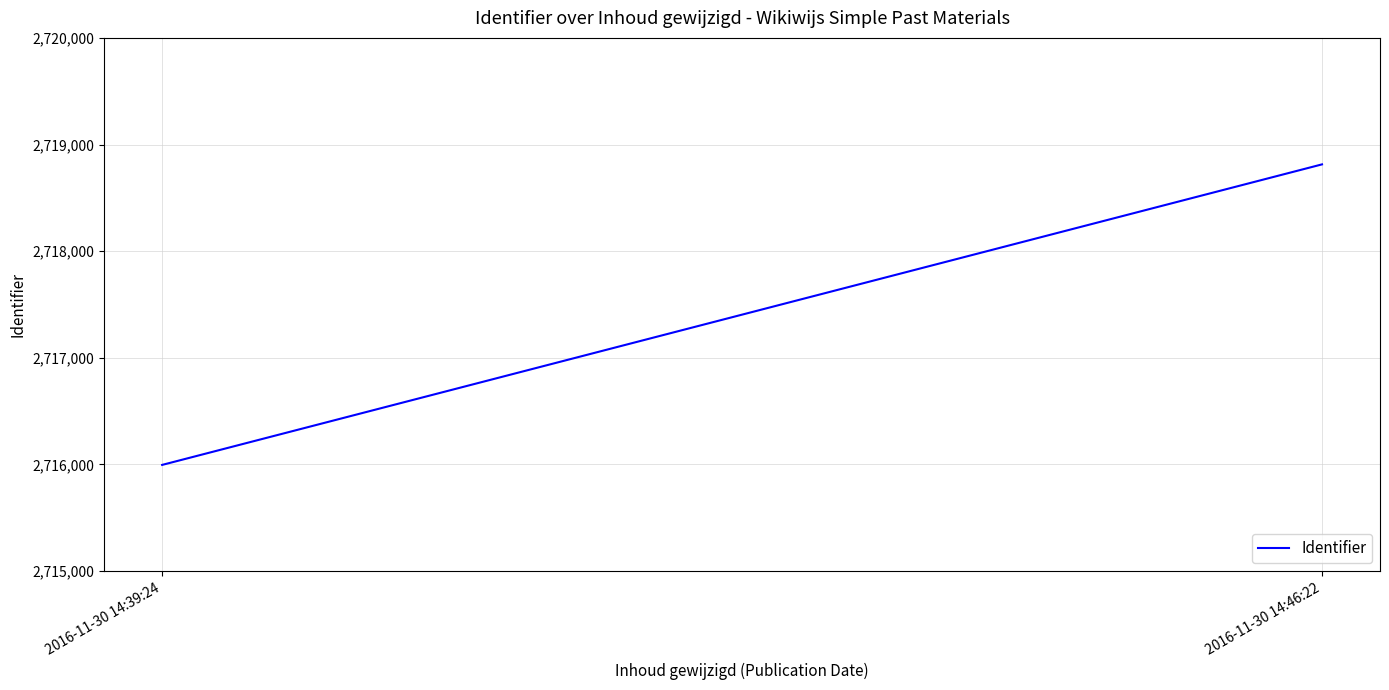

Reading left to right, list all the values displayed in this chart.

2715996	2718814